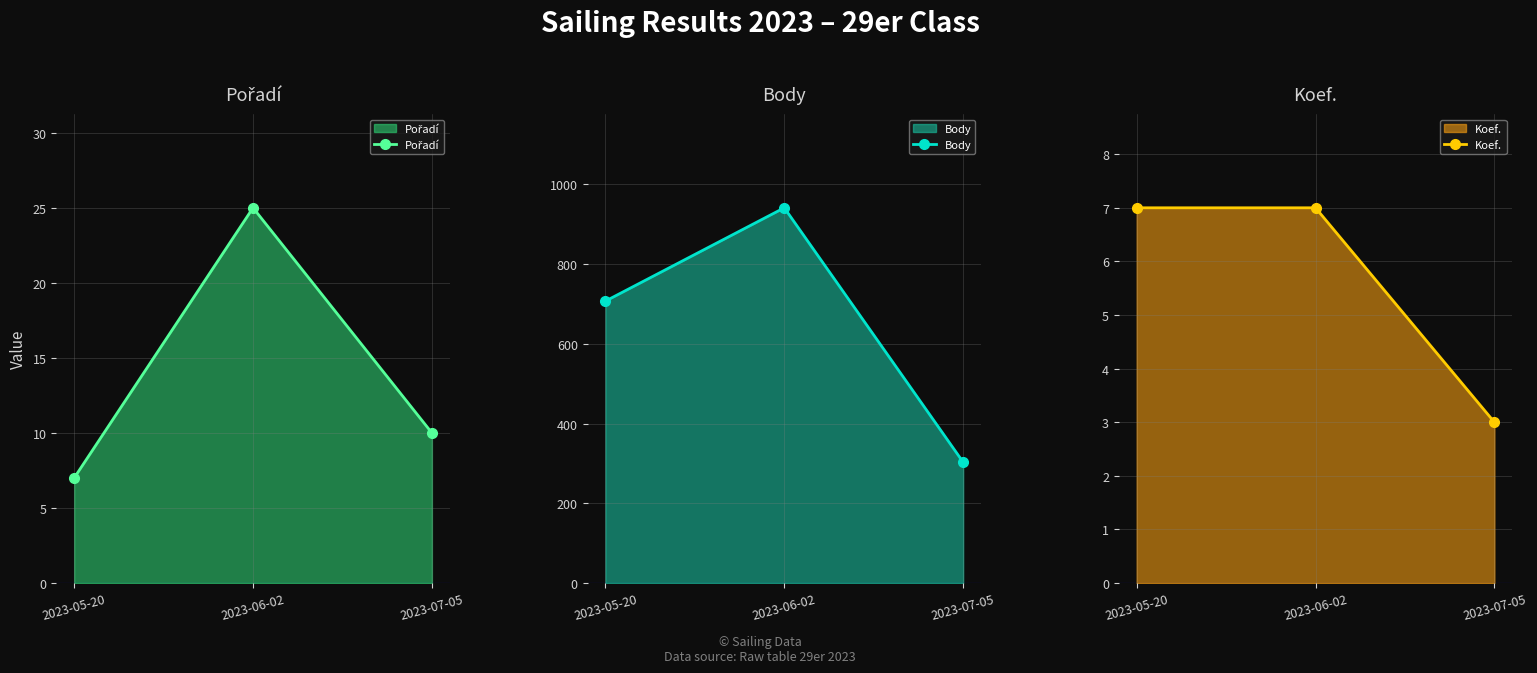

Rank the categories by Koef. value from lowest to highest.

2023-07-05, 2023-05-20, 2023-06-02